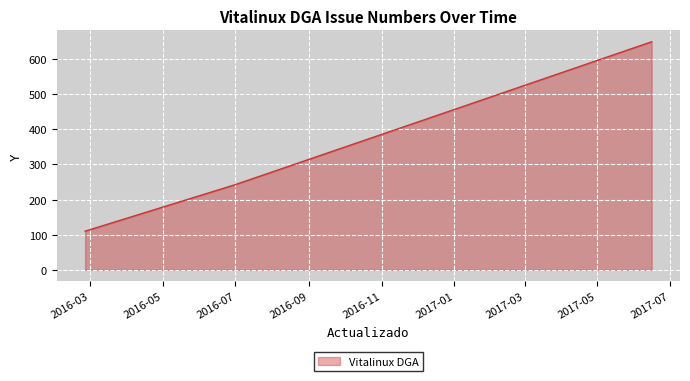

What is the maximum value shown in the chart?

649